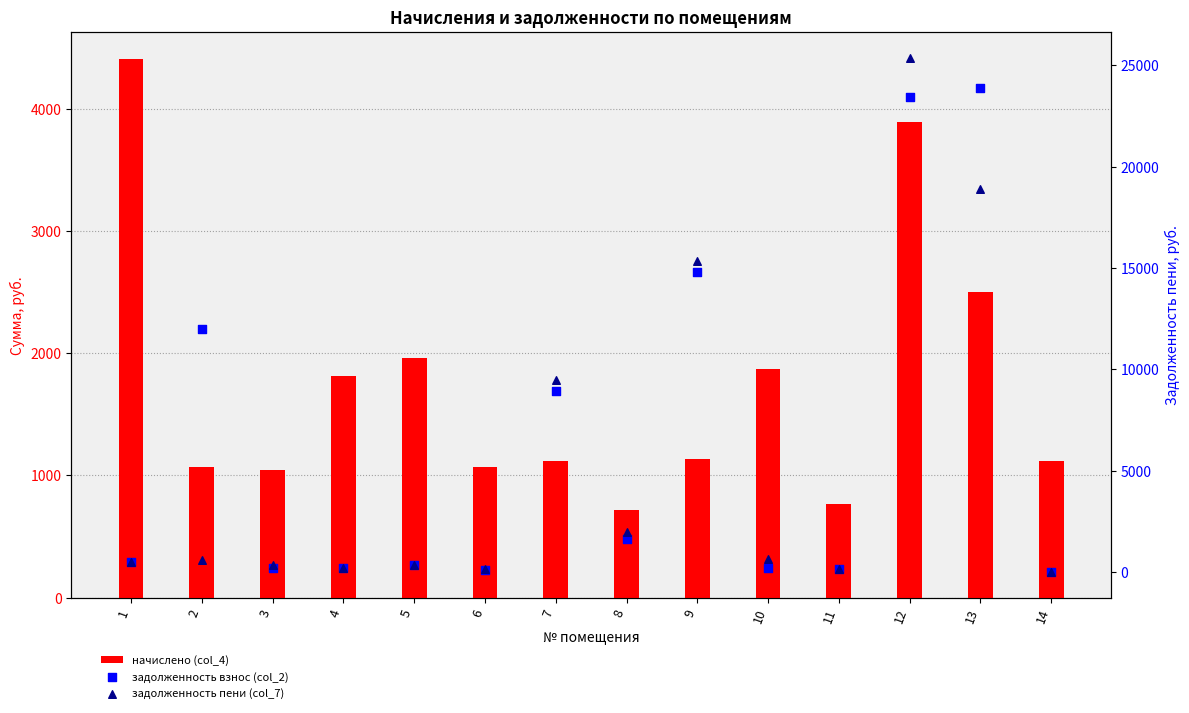

Is the value of начислено (col_4) at 4 greater than the value of задолженность пени (col_7) at 2?

Yes